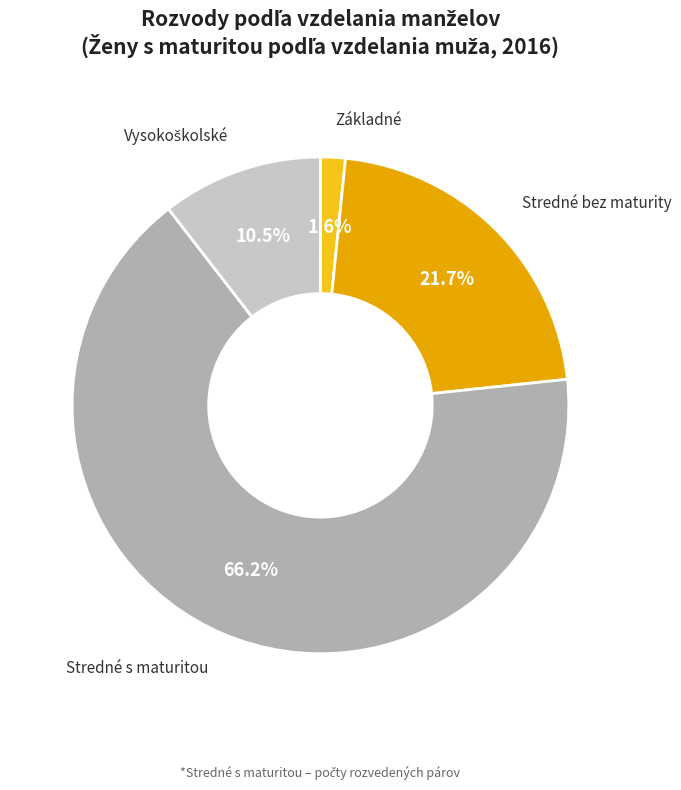

How many segments does this pie chart have?

4